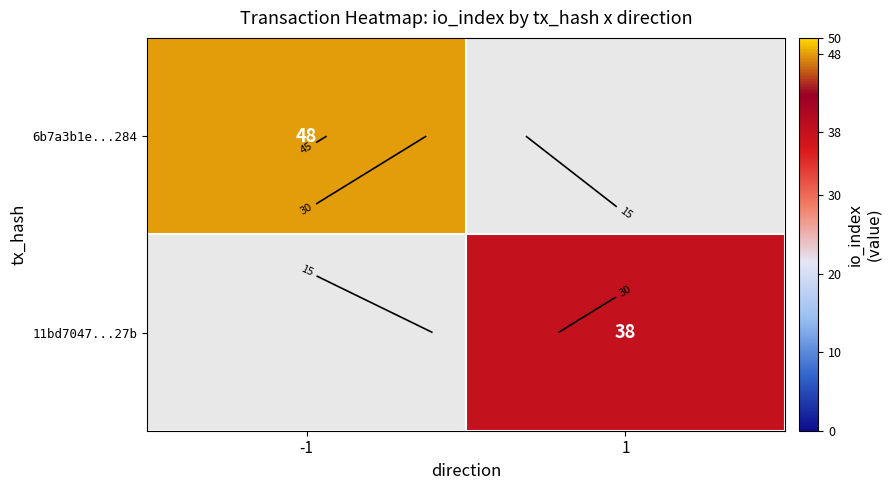

The 11bd7047...27b series shows 38.0 at 1. True or false?

True